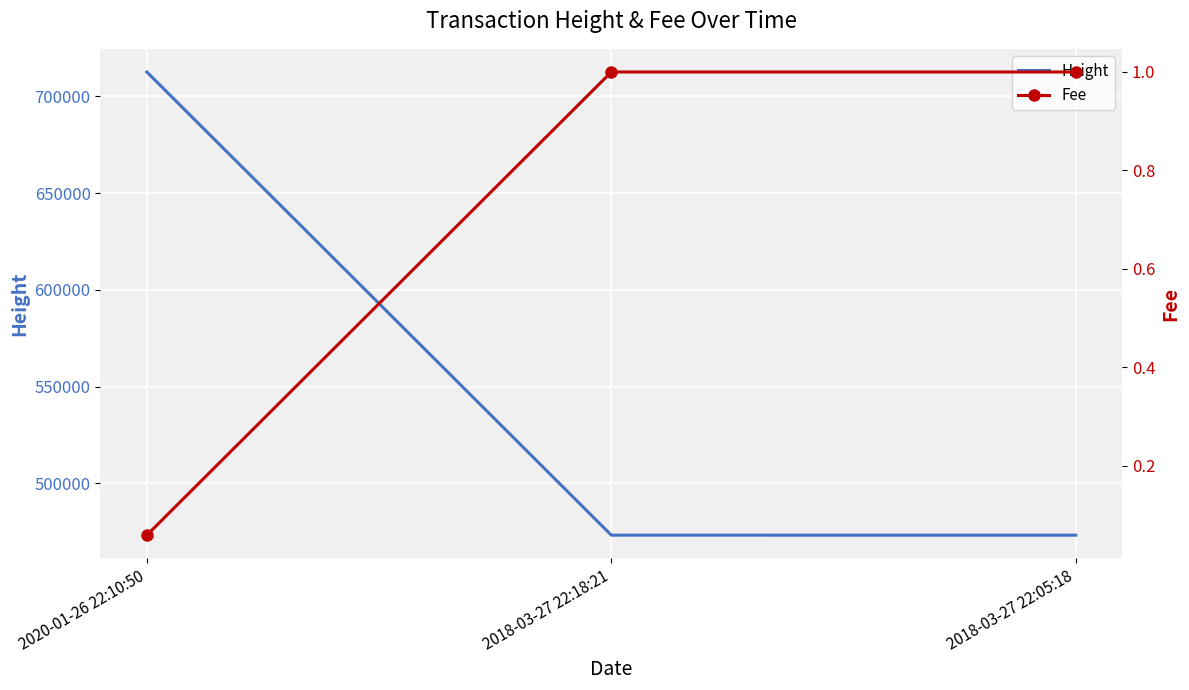

Which series has the largest total across all categories?

Height